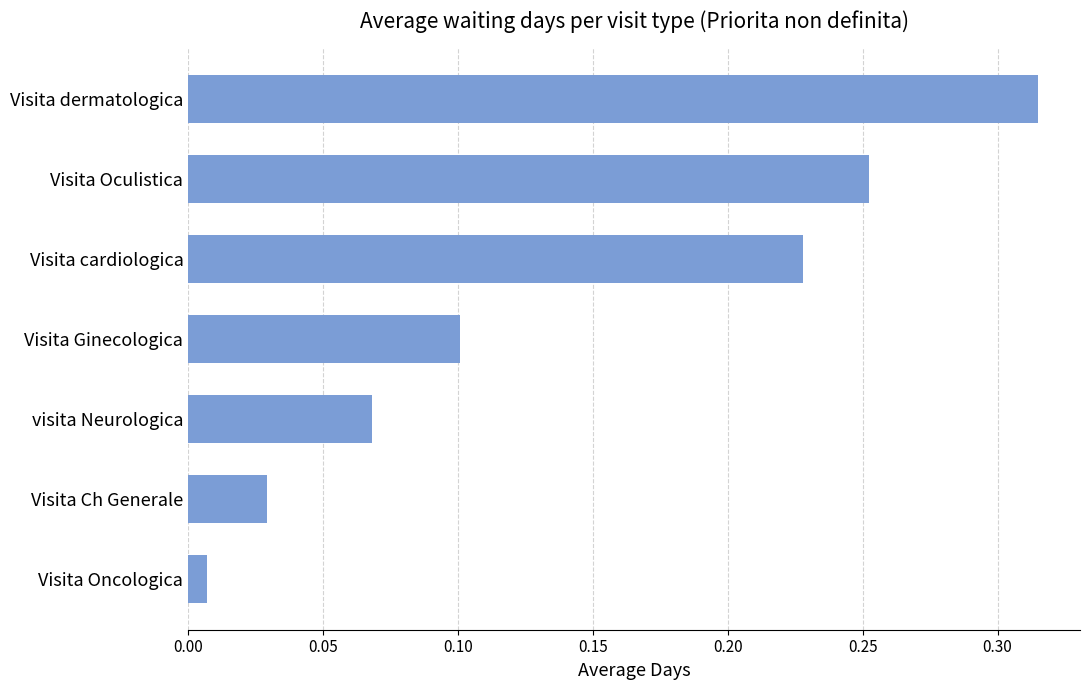

What is the label of the 3rd bar from the top?

Visita cardiologica